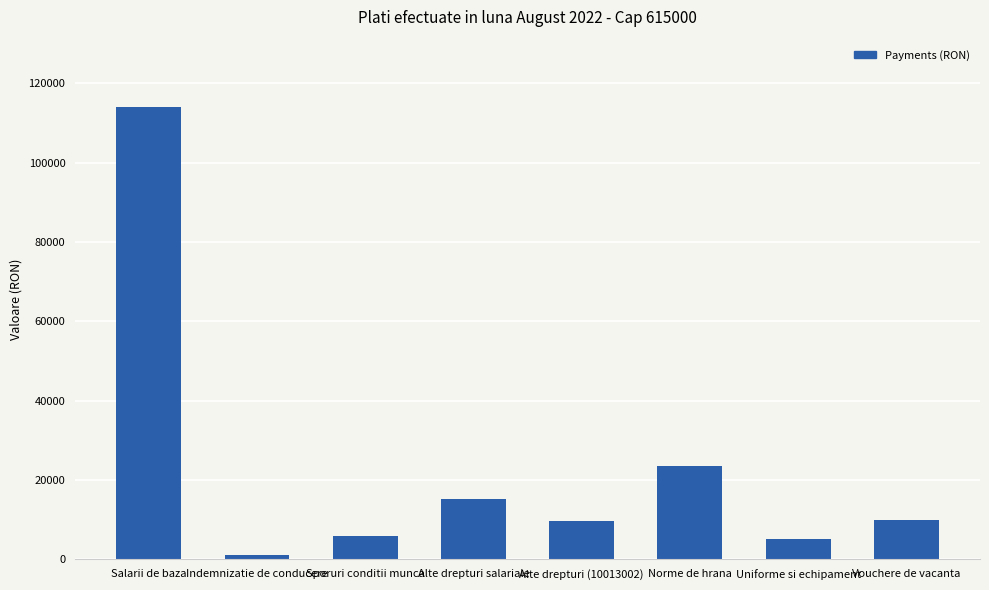

What is the approximate value at Salarii de baza, to the nearest 100?

113900